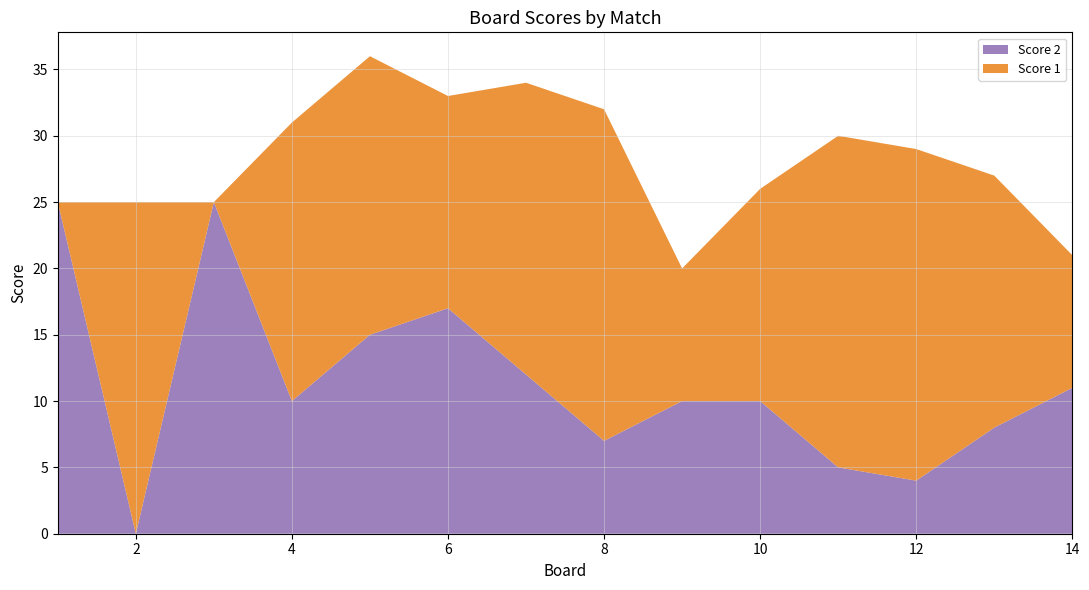

Reading left to right, list all the values displayed in this chart.

Score 2: 1=25	2=0	3=25	4=10	5=15	6=17	7=12	8=7	9=10	10=10	11=5	12=4	13=8	14=11
Score 1: 1=0	2=25	3=0	4=21	5=21	6=16	7=22	8=25	9=10	10=16	11=25	12=25	13=19	14=10